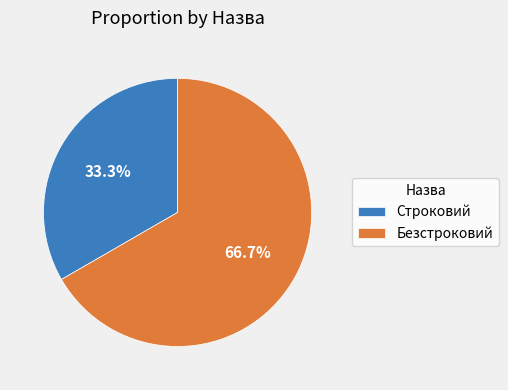

What is the largest slice in the pie chart?

Безстроковий